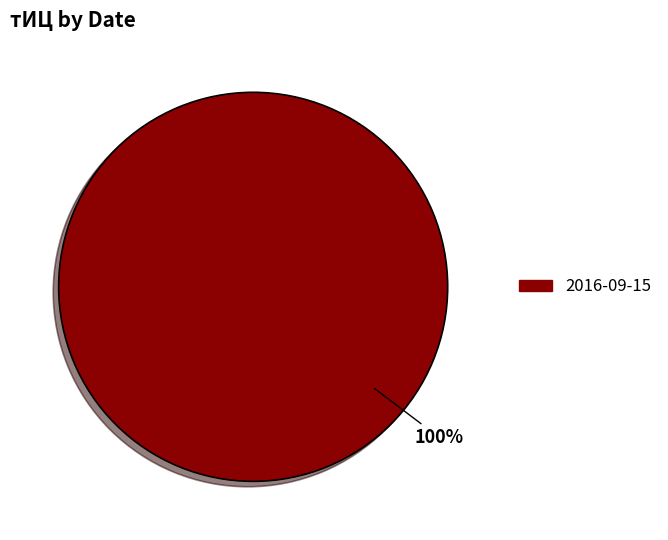

Is it true that 2016-09-15 is 93% of the pie?

False